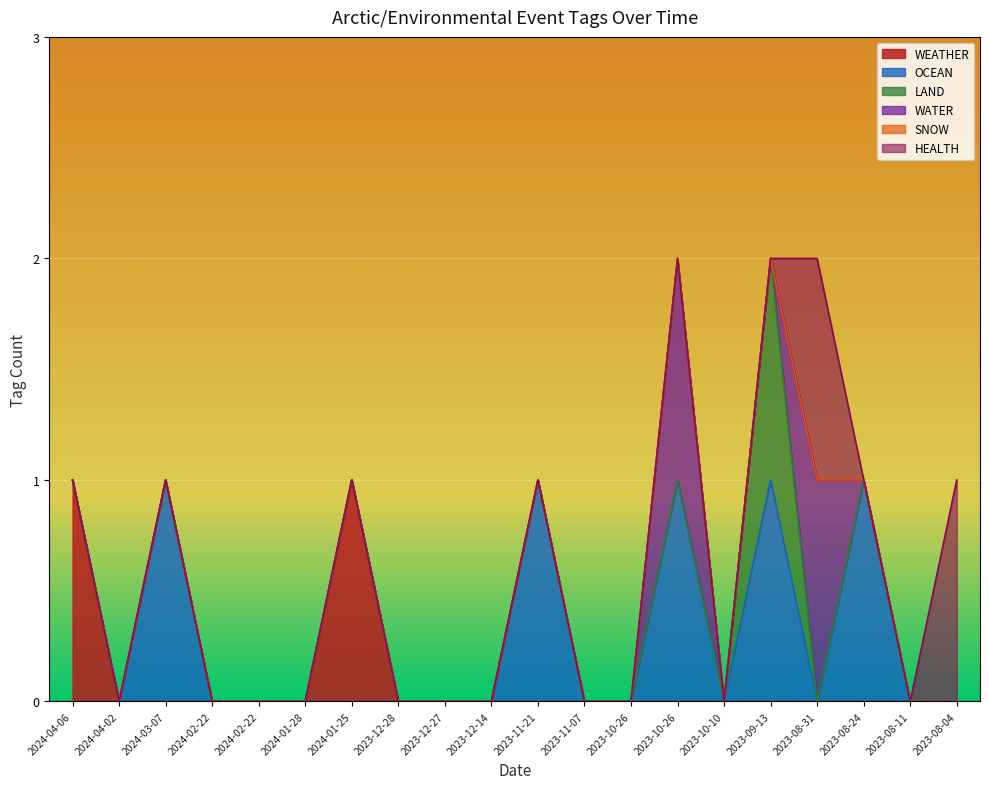

Where is the first local maximum for WEATHER?

2024-01-25